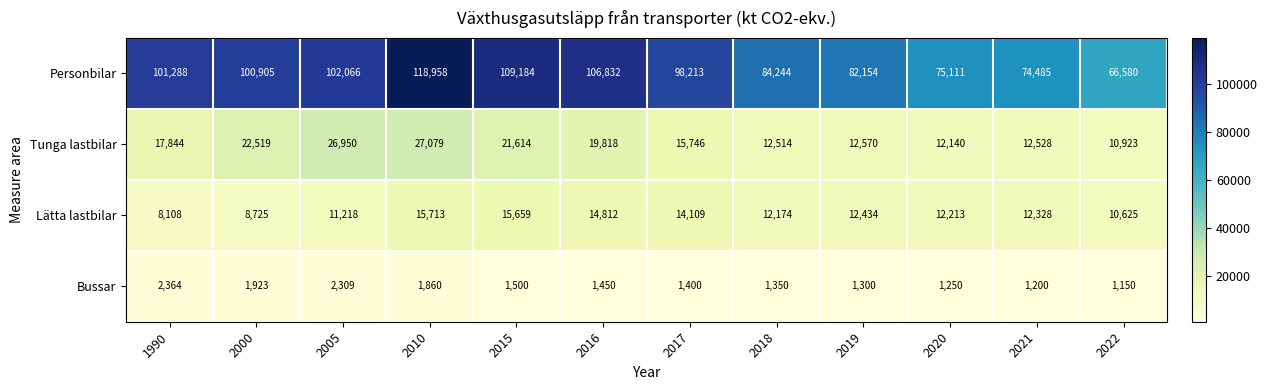

What is the spread (max minus min) of values at 1990?

98924